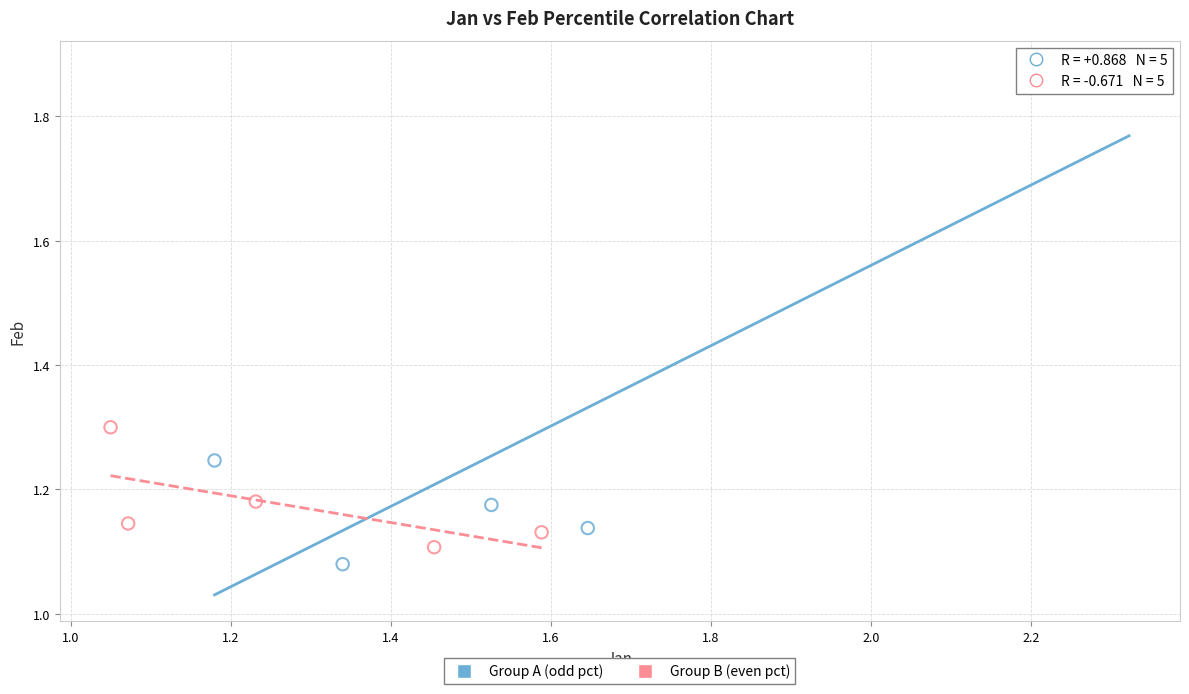

Which series contains the highest Y value?

Group A (odd pct)